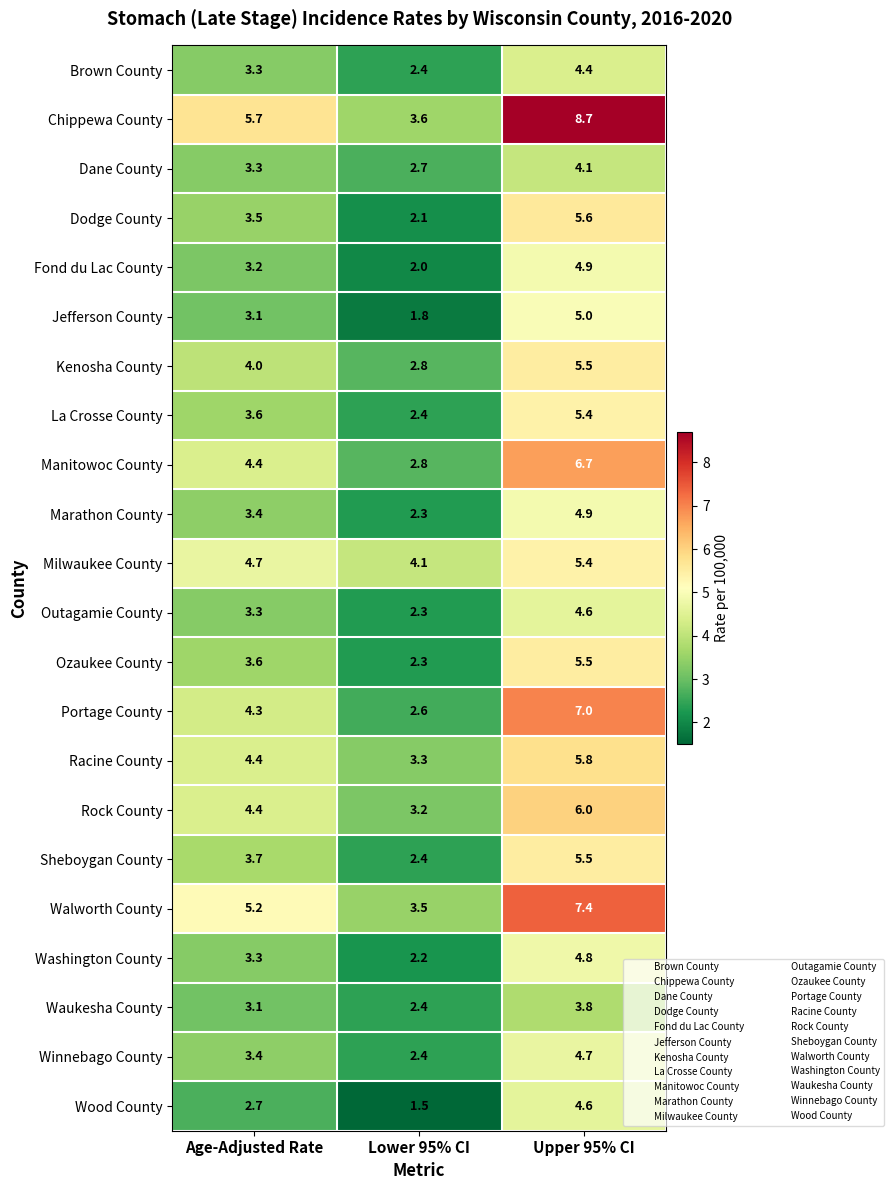

What is the smallest value displayed?

1.5